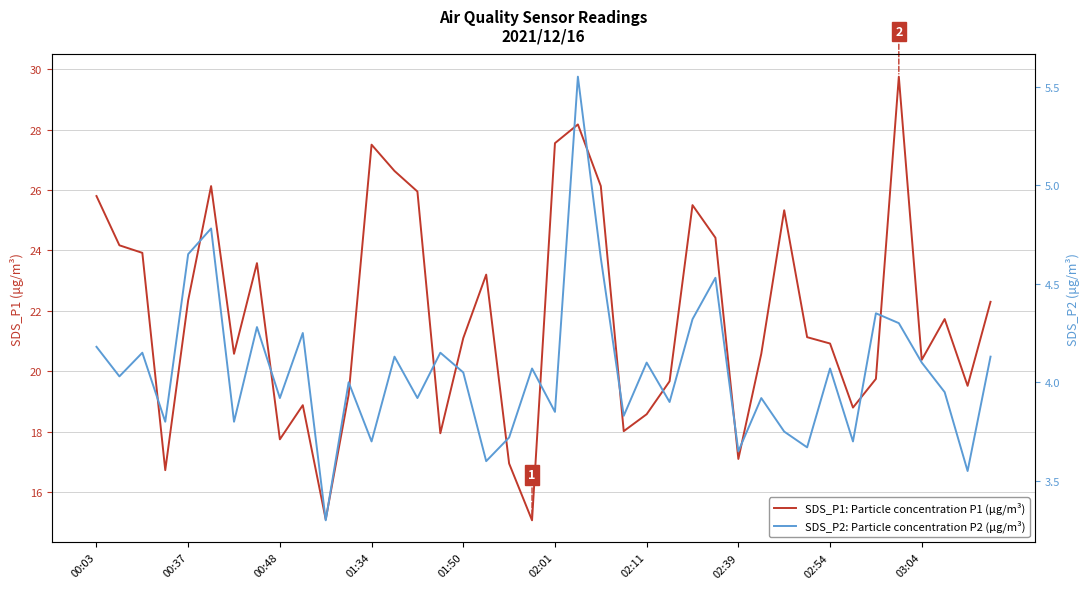

The value of SDS_P2: Particle concentration P2 (μg/m³) at 10 is 3.3. True or false?

True